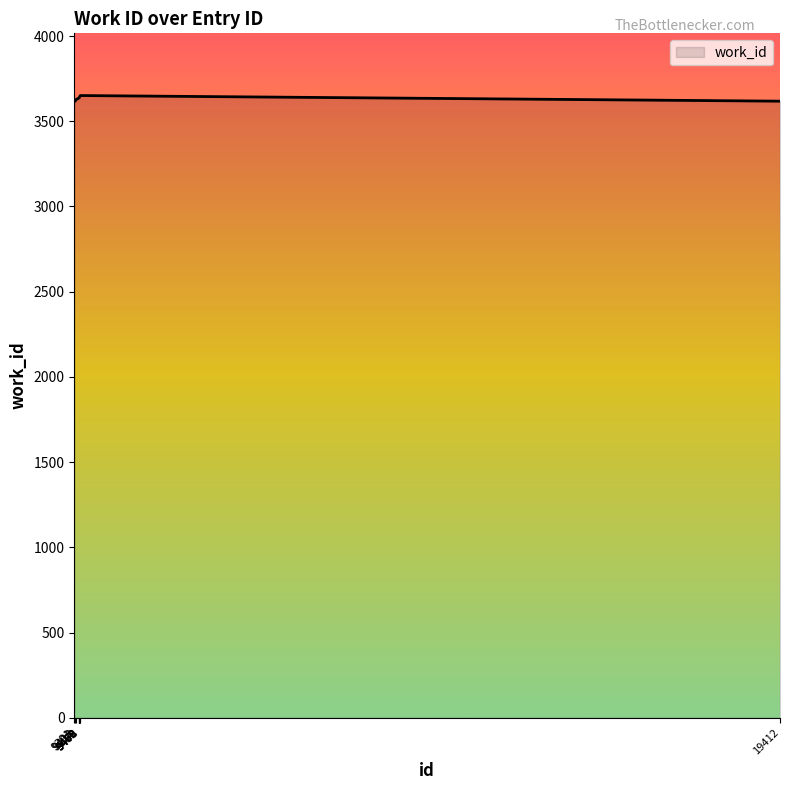

What is the difference between the maximum and minimum values?

33